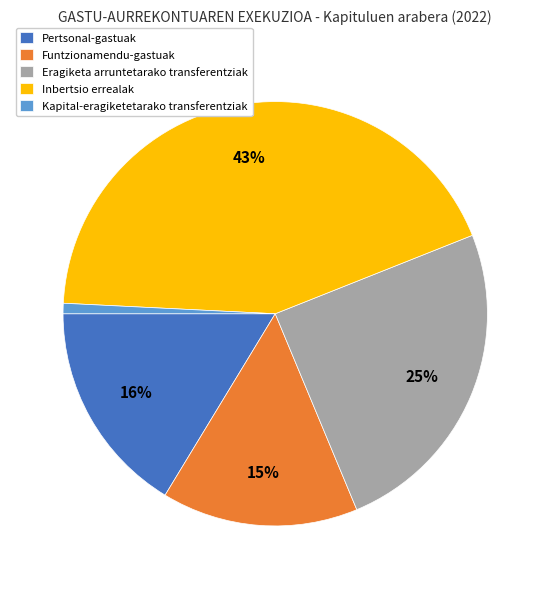

Which has a higher value, Funtzionamendu-gastuak or Pertsonal-gastuak?

Pertsonal-gastuak